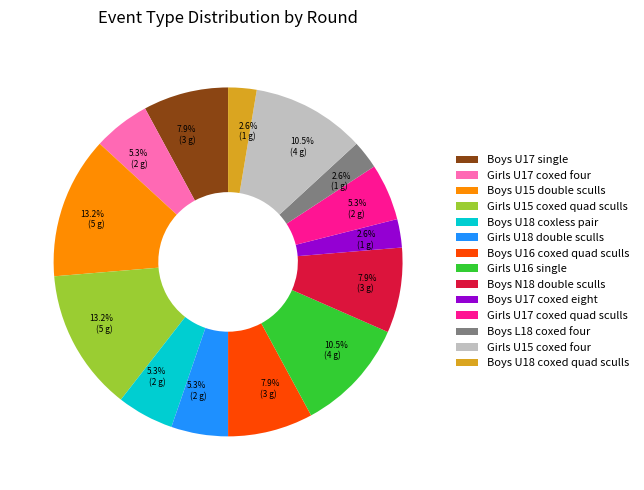

Count the number of slices in the pie.

14